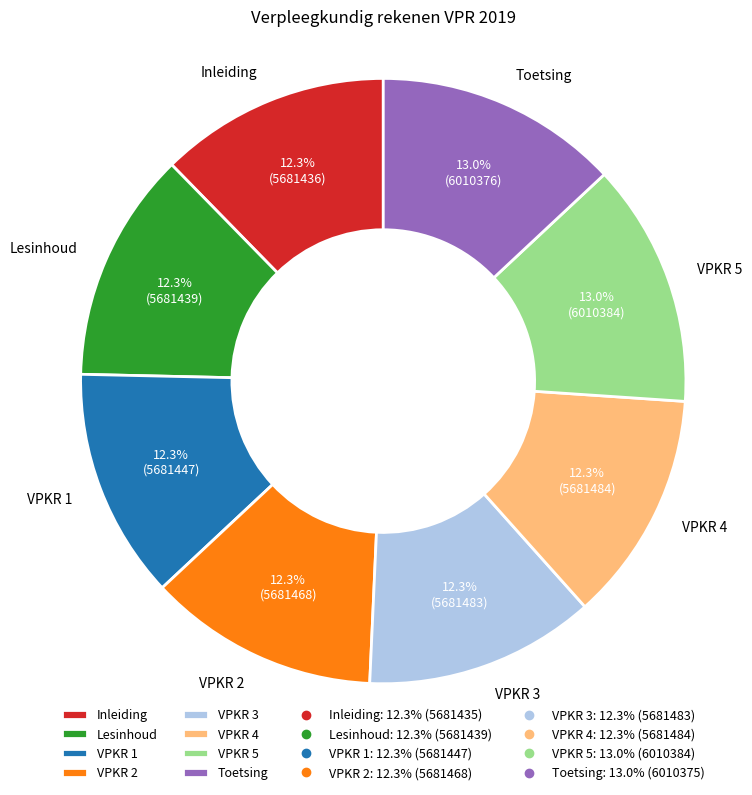

Which has a higher value, Toetsing or Lesinhoud?

Toetsing